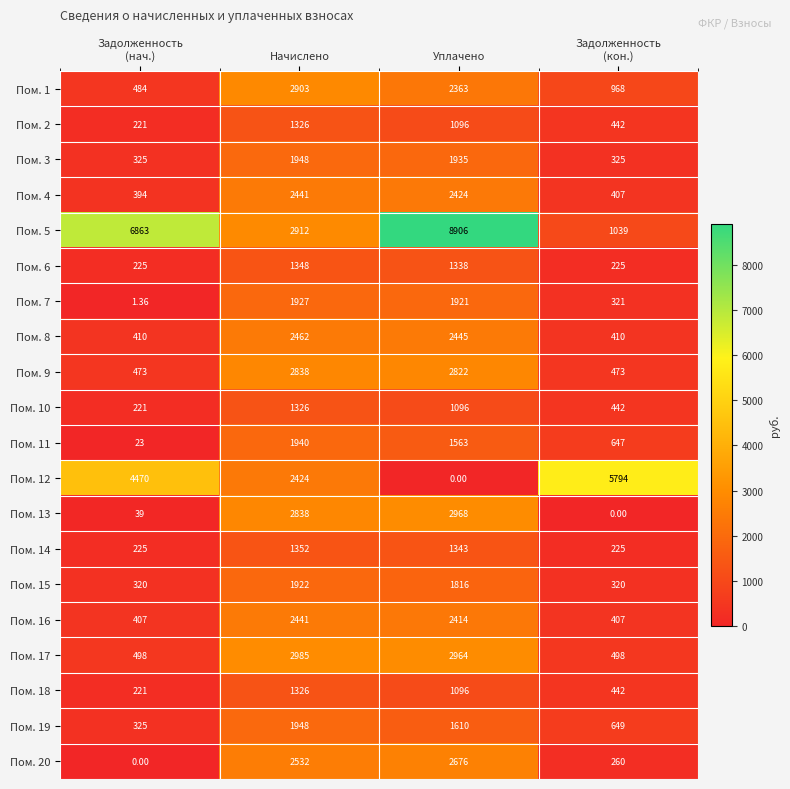

Which category has the highest value in the Пом. 9 series?

Начислено